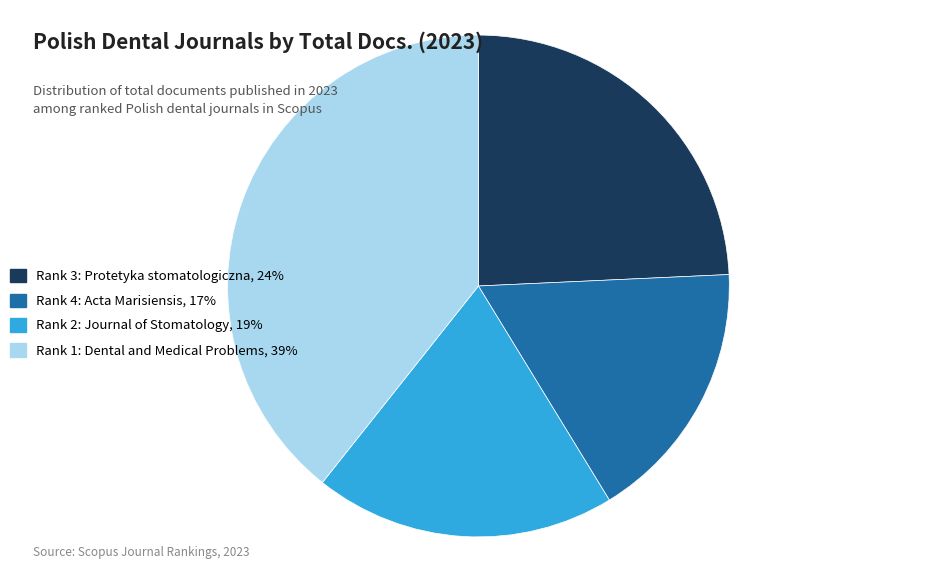

Rank the categories by value from highest to lowest.

Rank 1: Dental and Medical Problems, Rank 3: Protetyka stomatologiczna, Rank 2: Journal of Stomatology, Rank 4: Acta Marisiensis